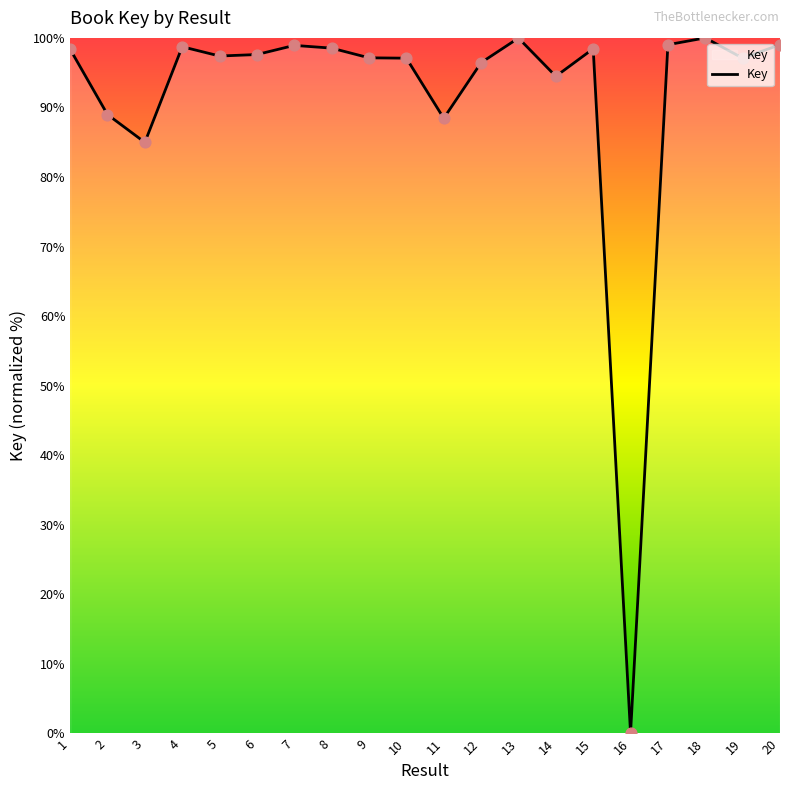

Approximately how many times larger is the value at 6 compared to 19?

1.0